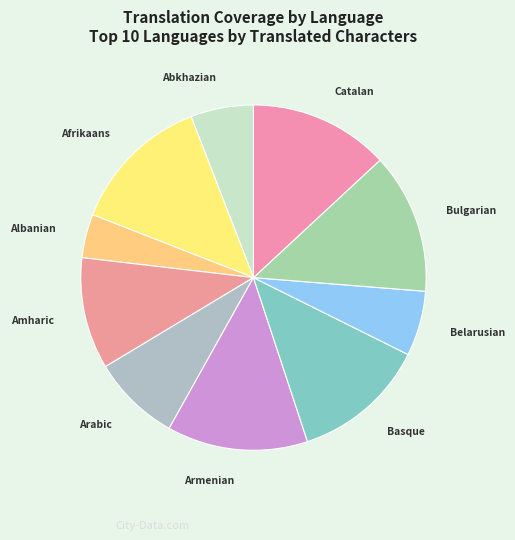

How many segments does this pie chart have?

10